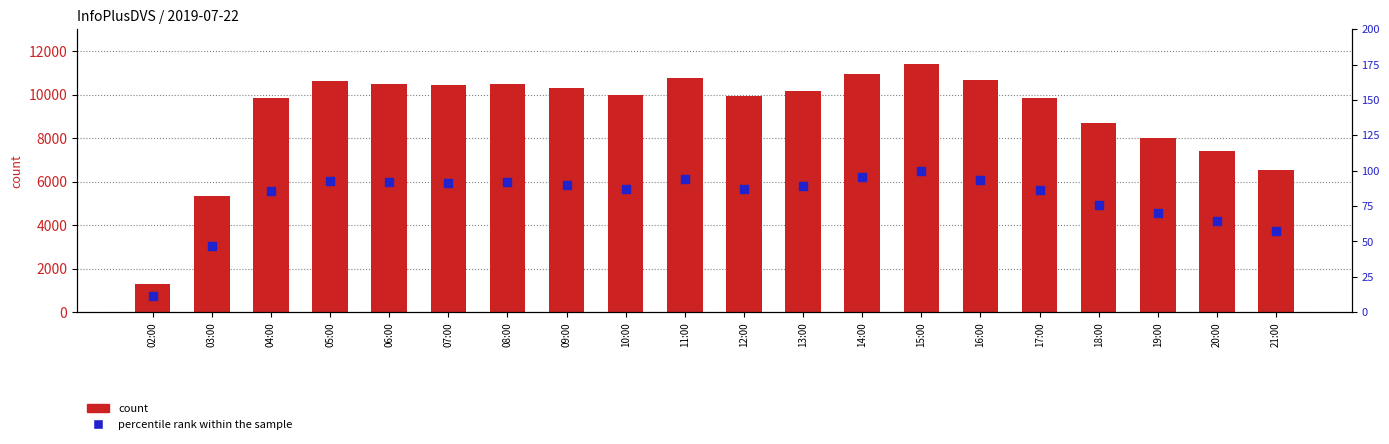

Which series has the largest total across all categories?

count